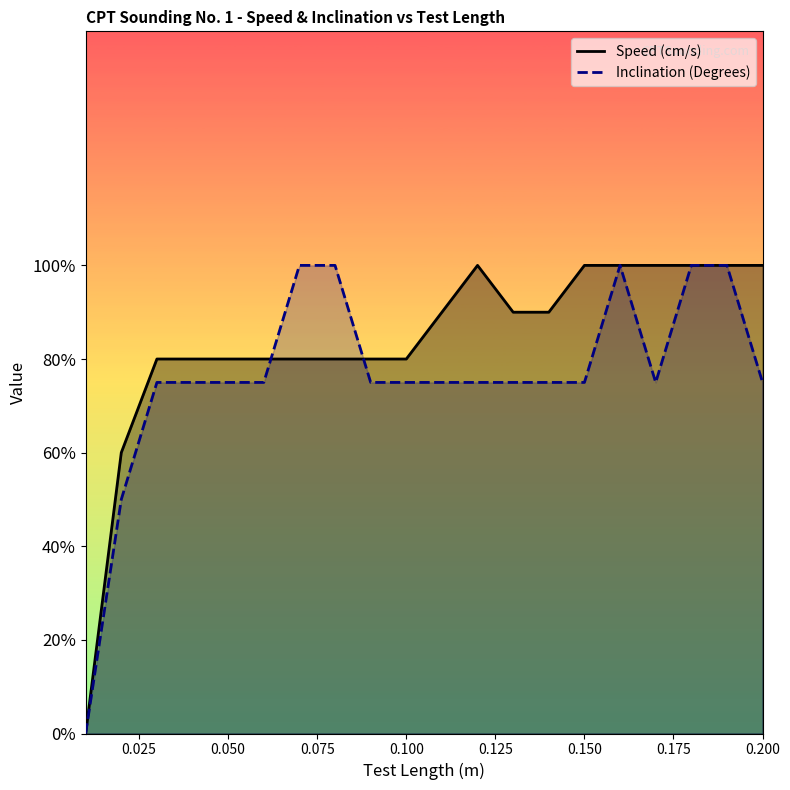

Where is the first local maximum for Inclination (Degrees)?

0.16